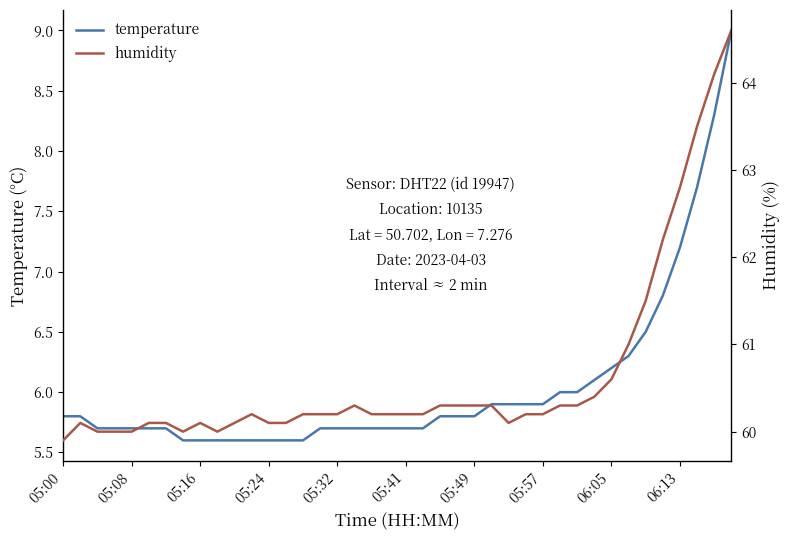

What position from the left is 31?

32